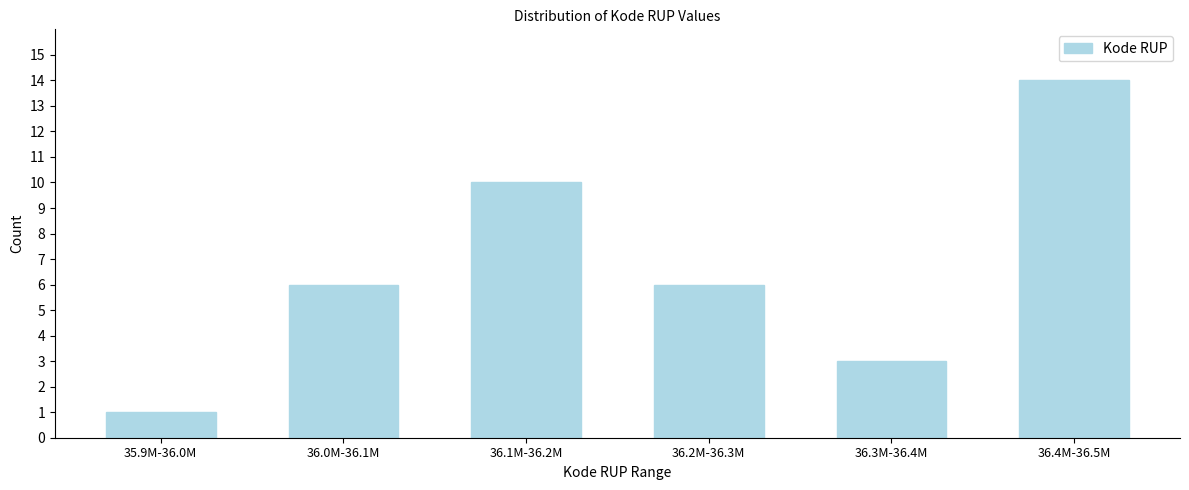

Reading left to right, list all the values displayed in this chart.

1	6	10	6	3	14